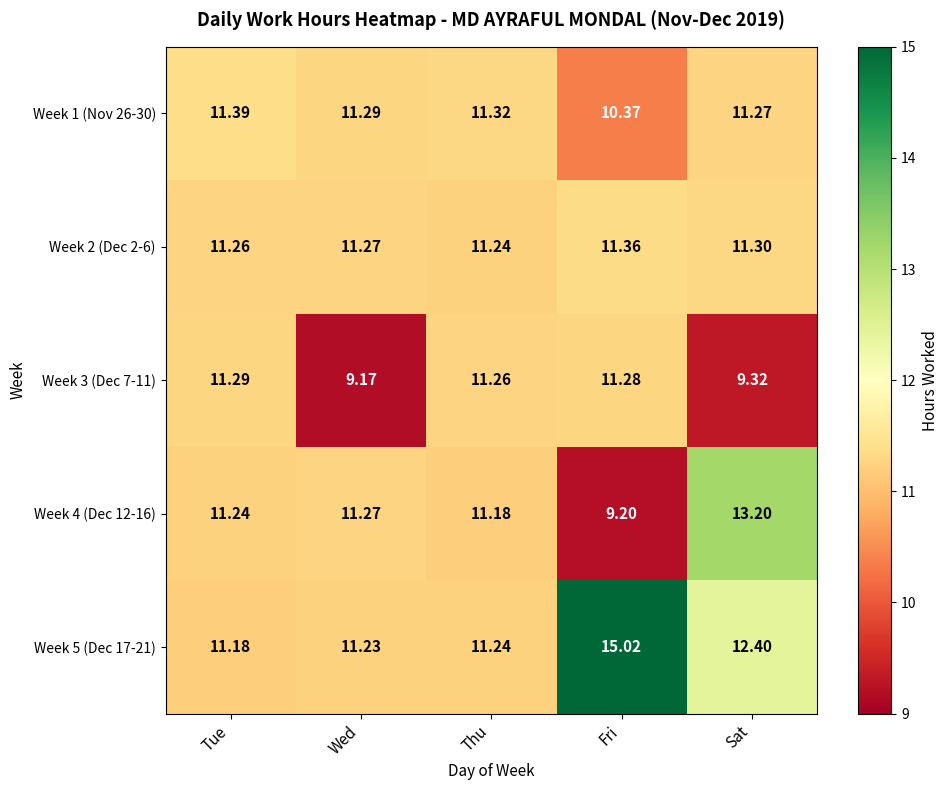

What is the spread (max minus min) of values at Wed?

2.1